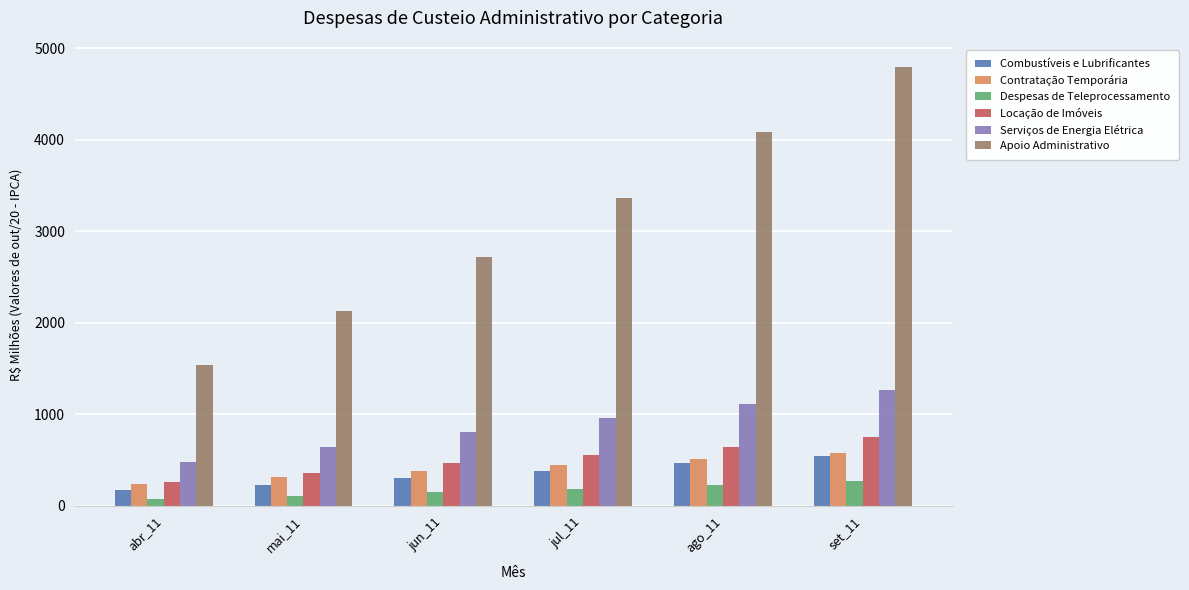

Which series has the largest range (max minus min)?

Apoio Administrativo